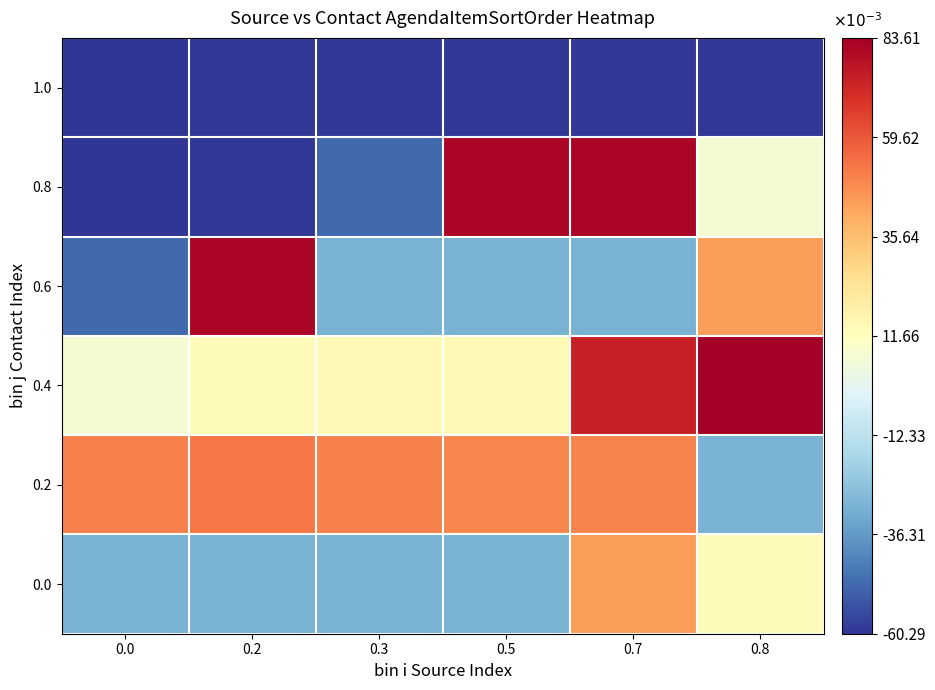

What is the spread (max minus min) of values at 0.5?

0.1